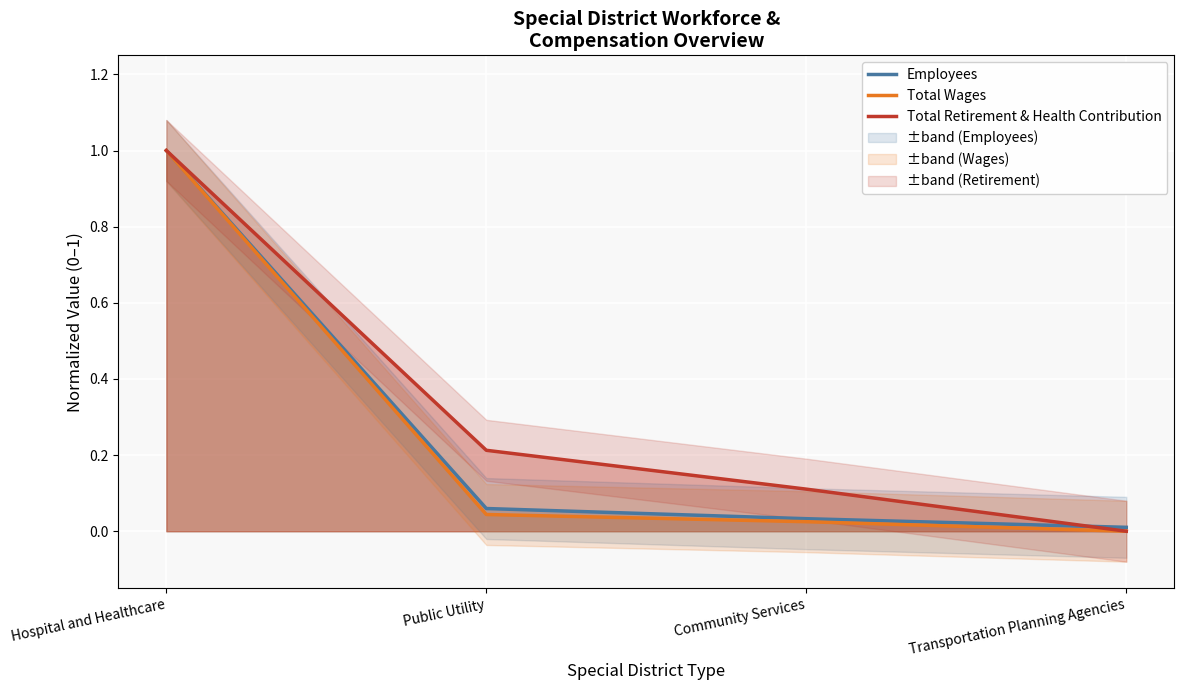

Is it true that Employees equals 1.0 at Hospital and Healthcare?

True